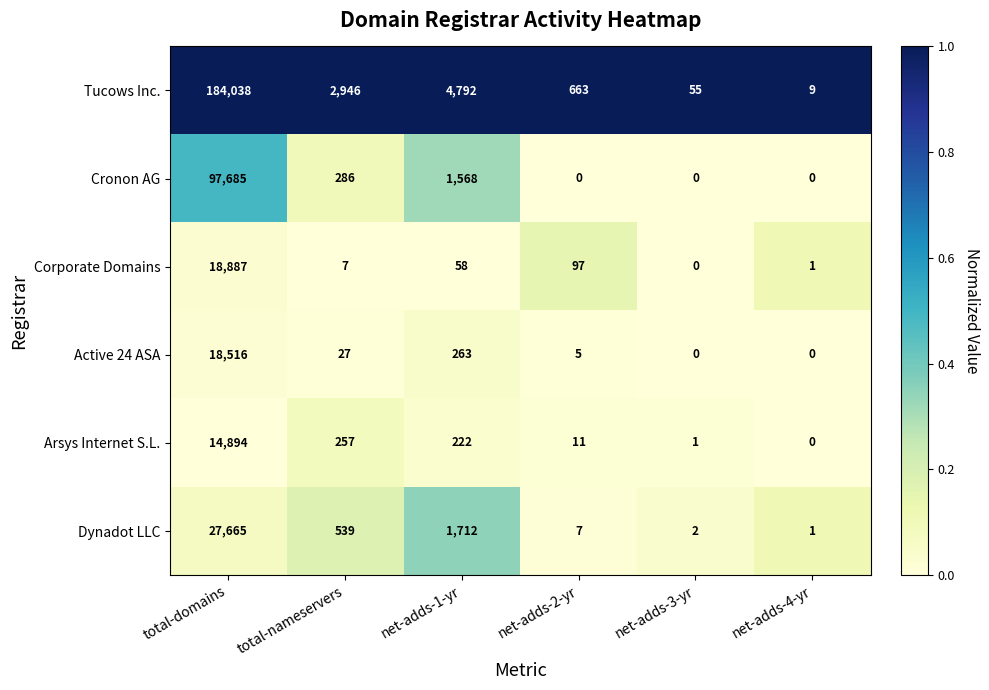

Rank the series at net-adds-1-yr from lowest to highest value.

Corporate Domains, Arsys Internet S.L., Active 24 ASA, Cronon AG, Dynadot LLC, Tucows Inc.